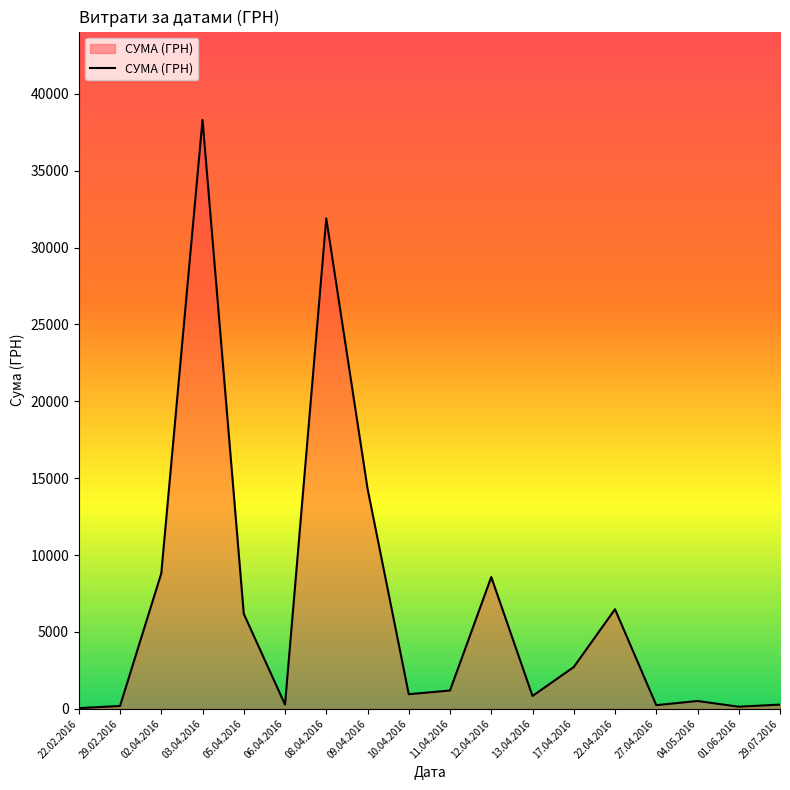

How many lines are shown in the chart?

1